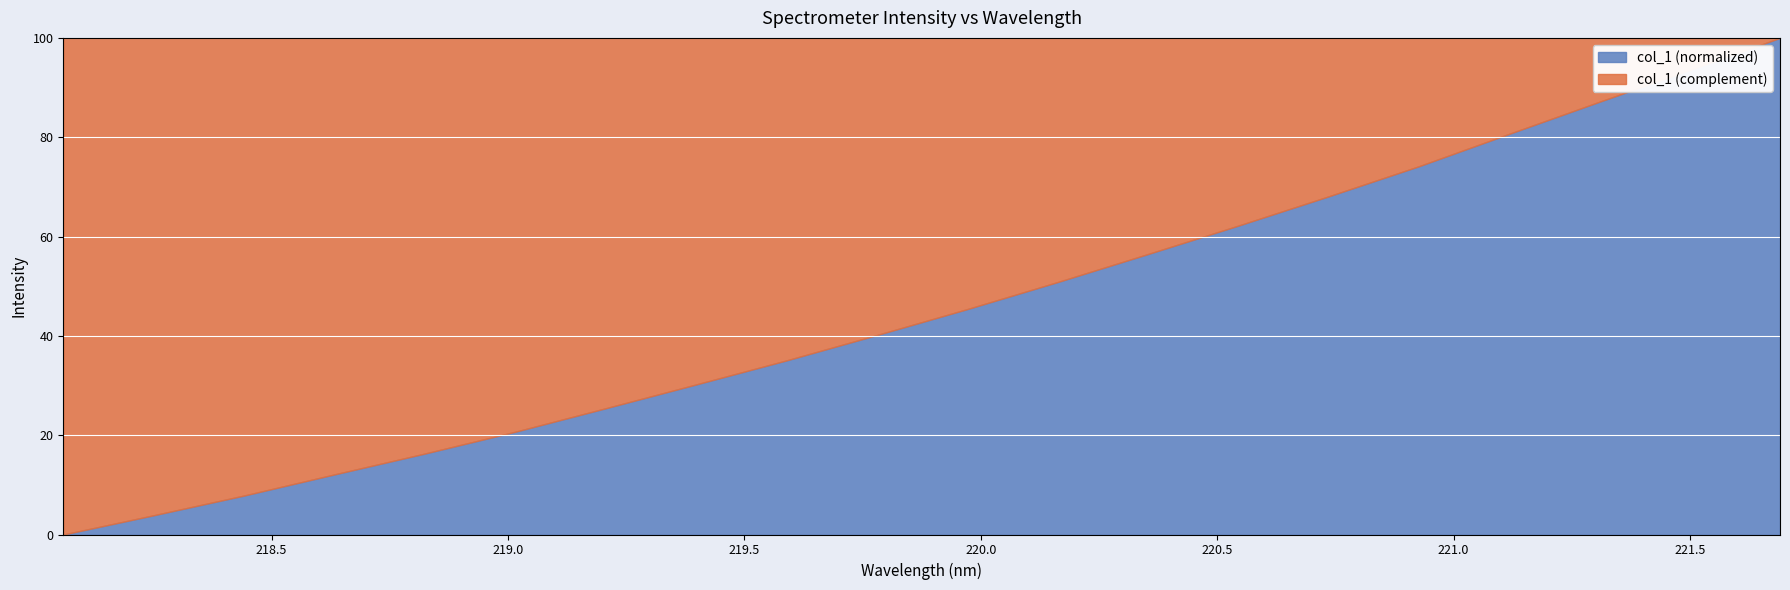

What is the greatest value displayed?

100.0